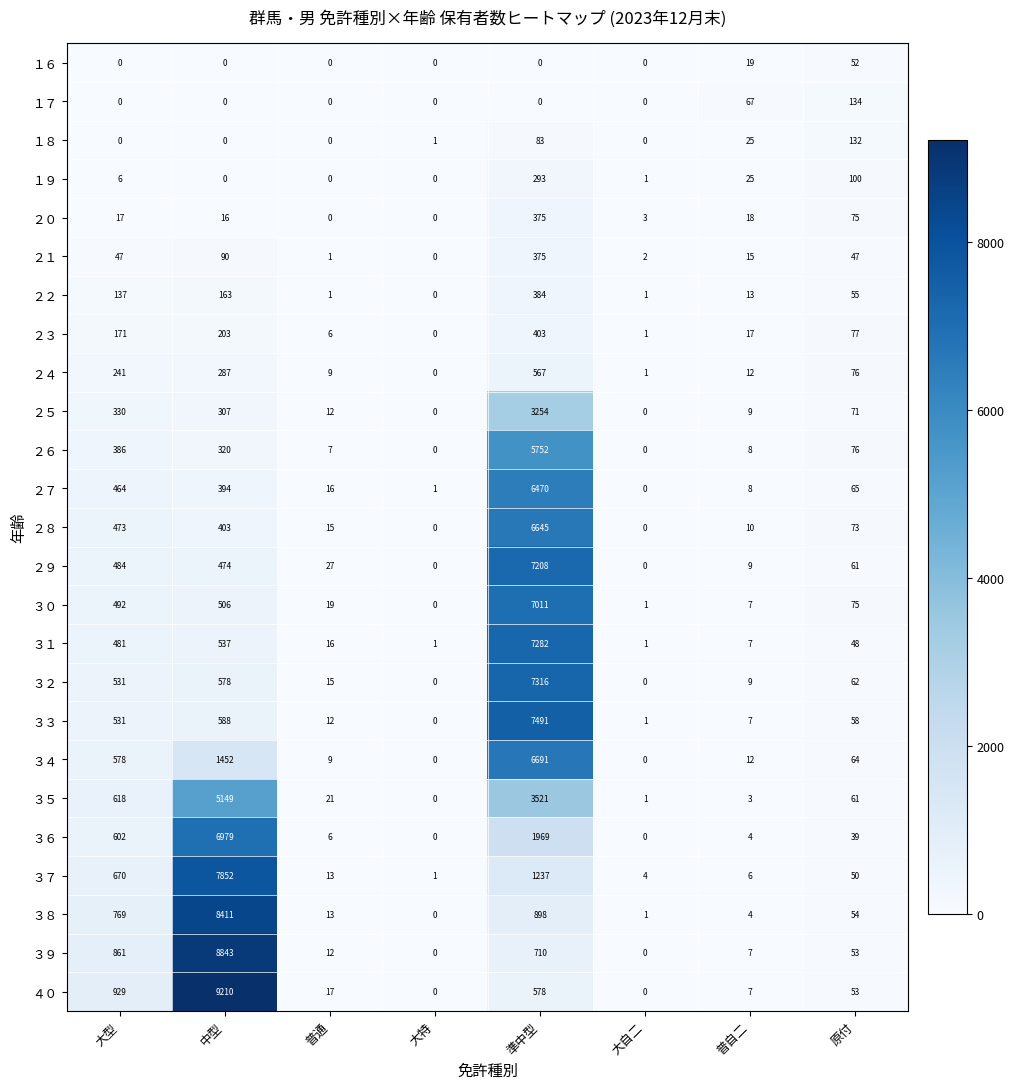

The value of １７ at 大特 is 0. True or false?

True